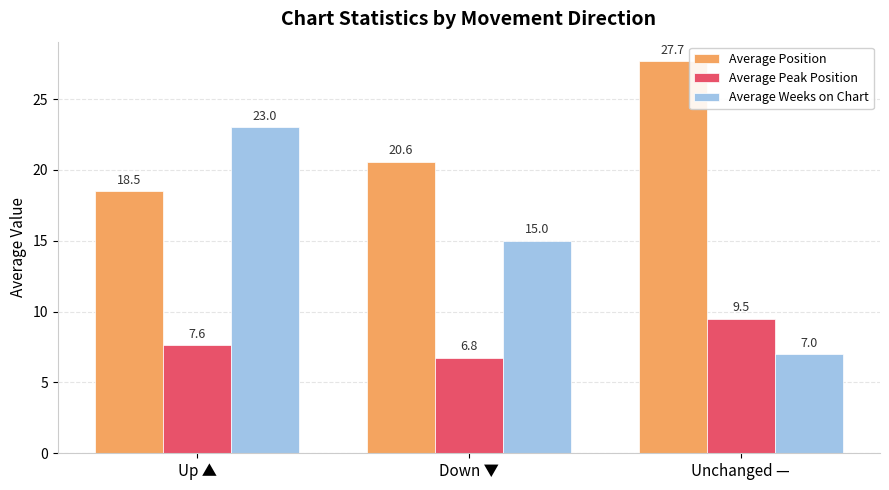

What is the sum of all Average Position values?

66.8